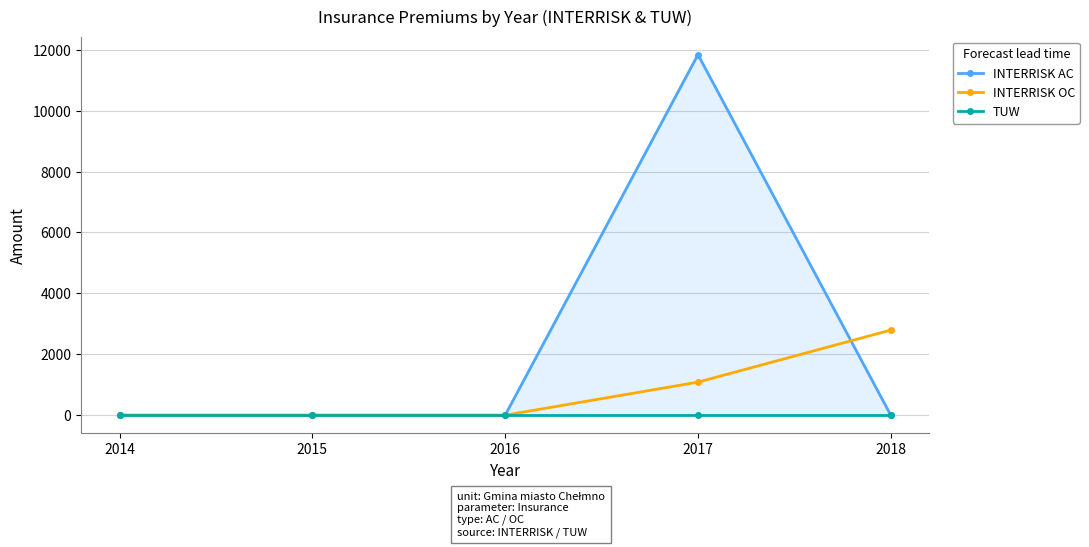

True or false: TUW has a value of 0.0 at 2018.

True